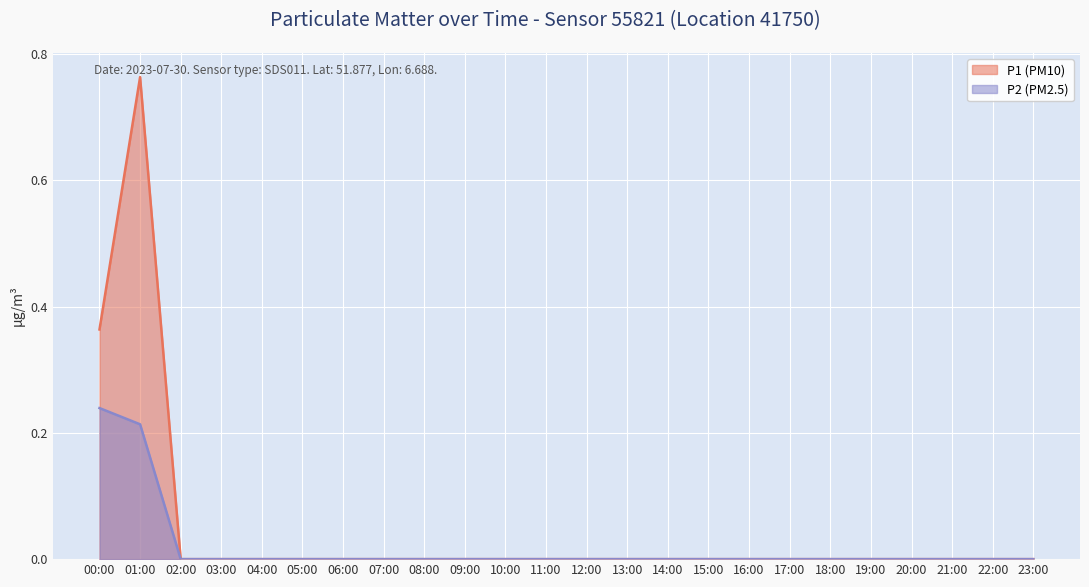

True or false: P2 (PM2.5) and P1 (PM10) cross at least once.

False